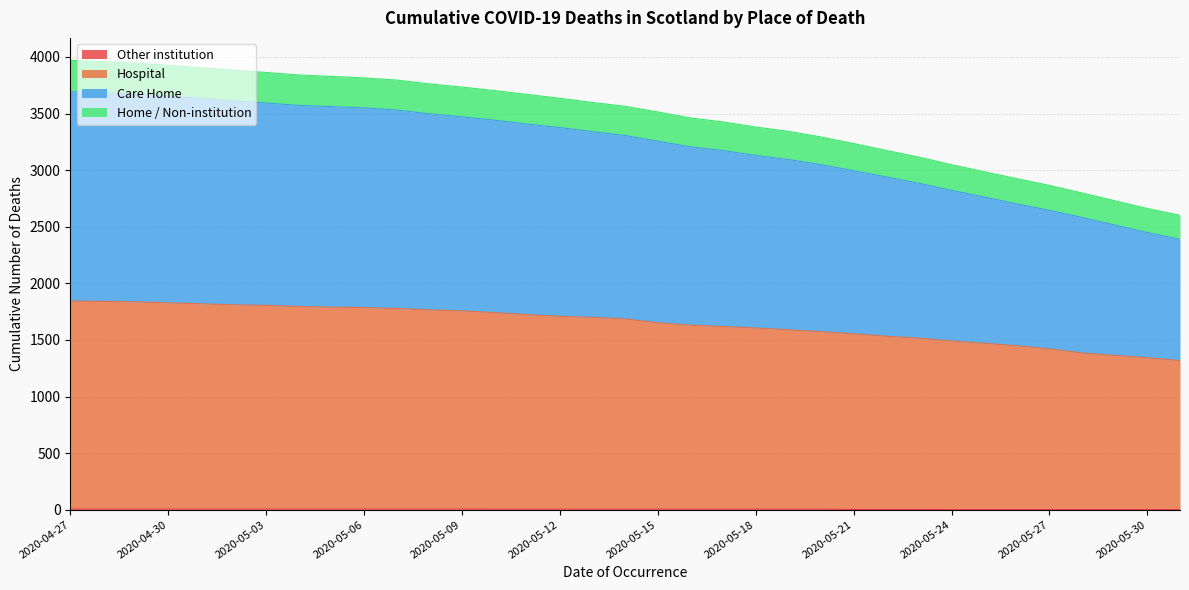

What are all the series names shown in the legend?

Other institution, Hospital, Care Home, Home / Non-institution